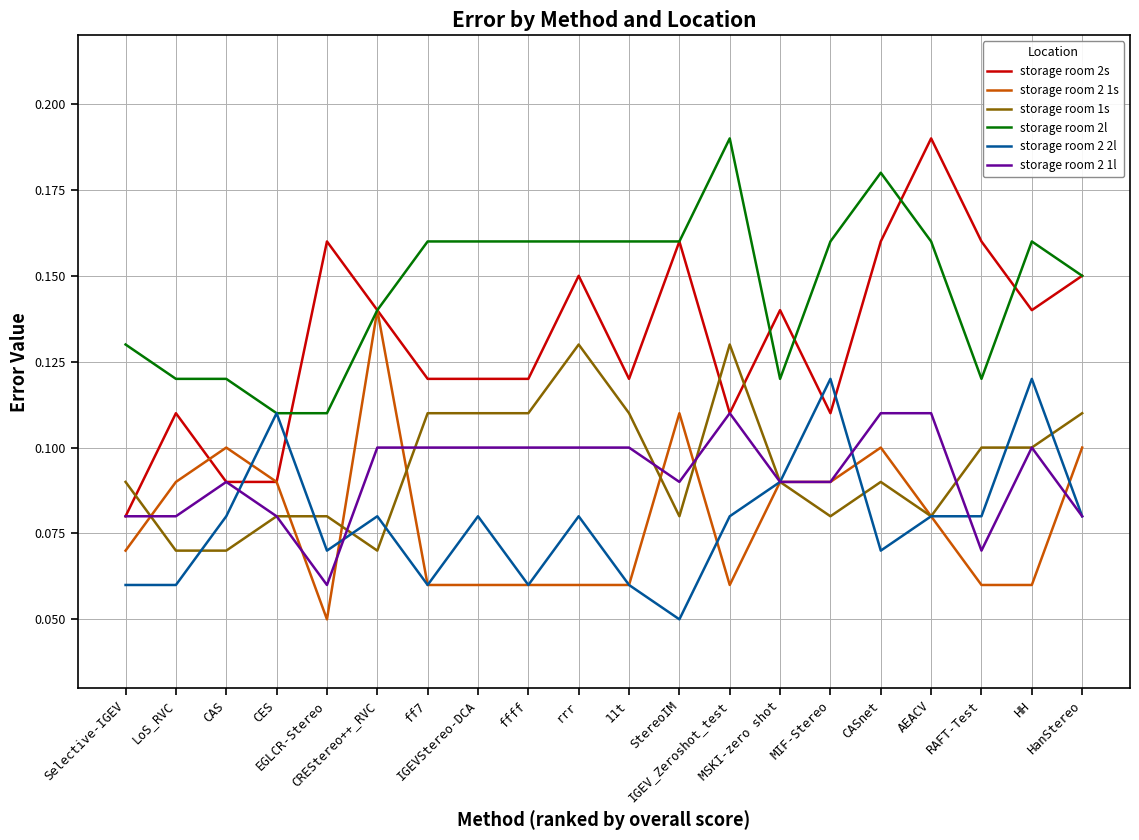

Which series has the widest spread of values?

storage room 2s